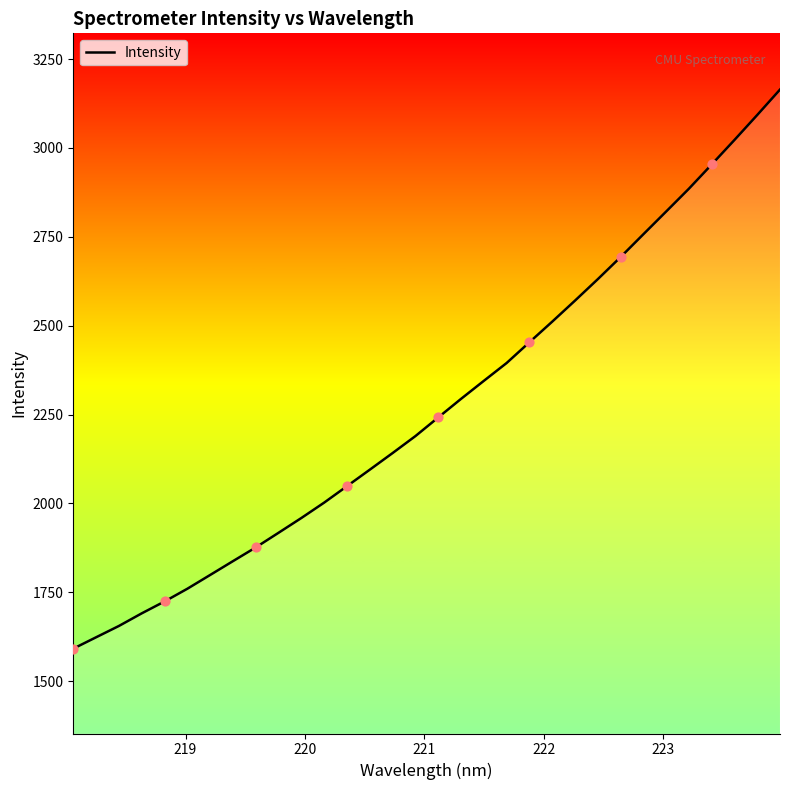

What is the minimum value shown in the chart?

1591.3